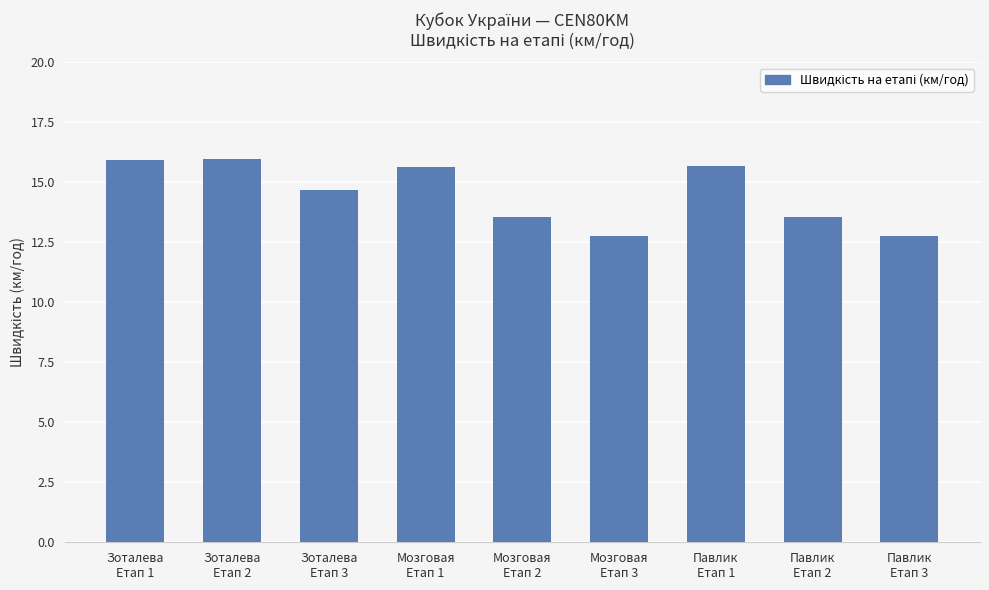

What is the average value?

14.5